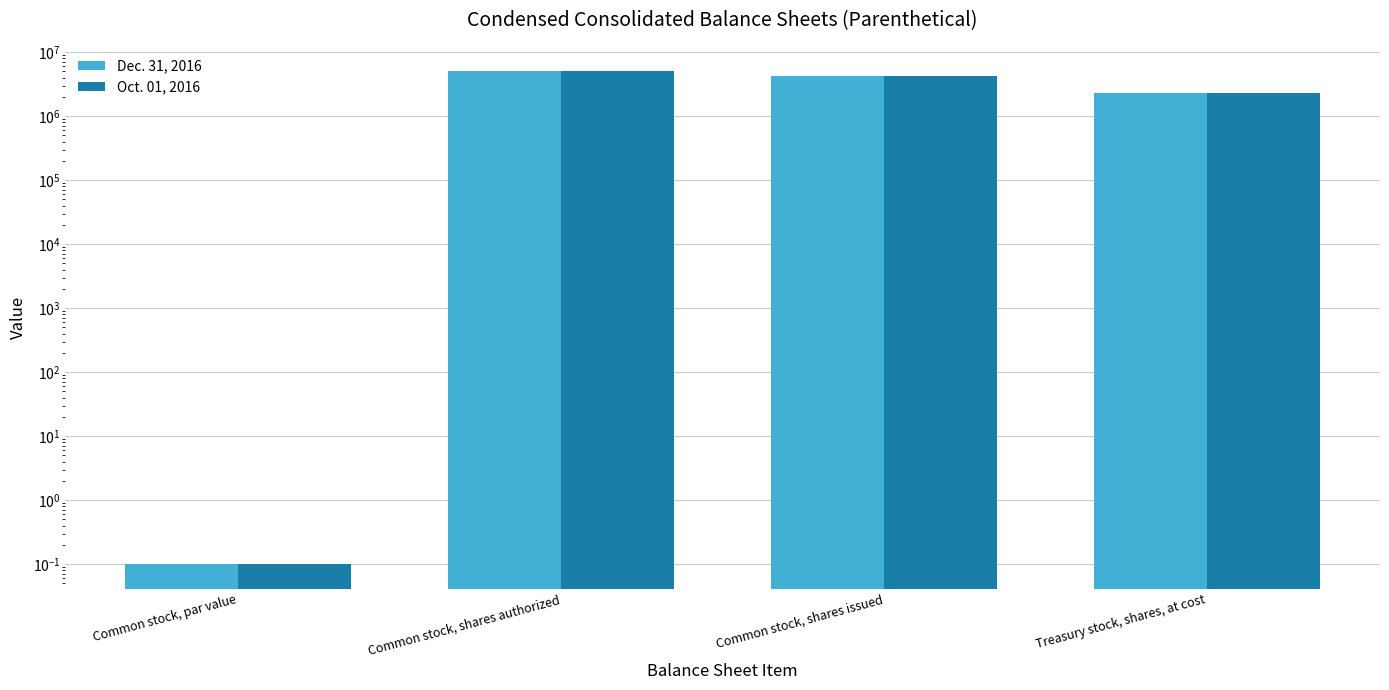

Where does the Oct. 01, 2016 series first go above 4197642?

Common stock, shares authorized